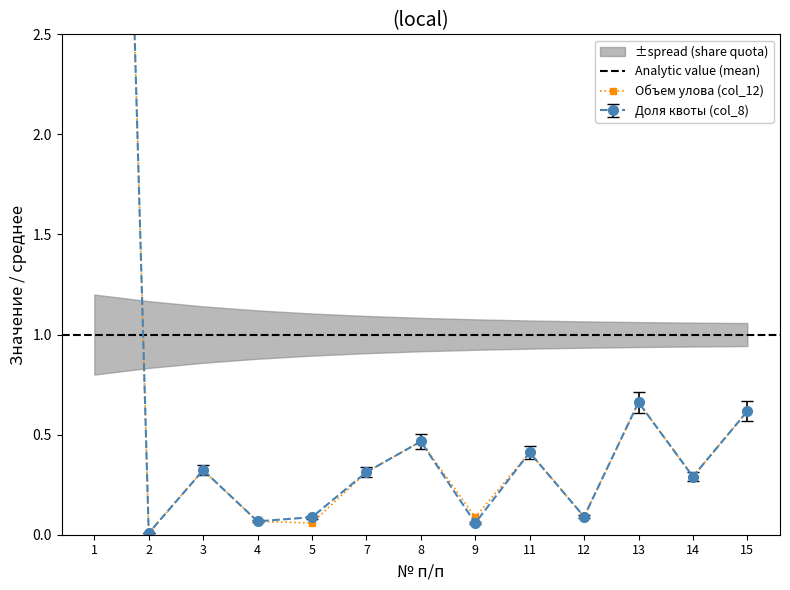

In Доля квоты (col_8), how many points are higher than both neighbors (excluding endpoints)?

4